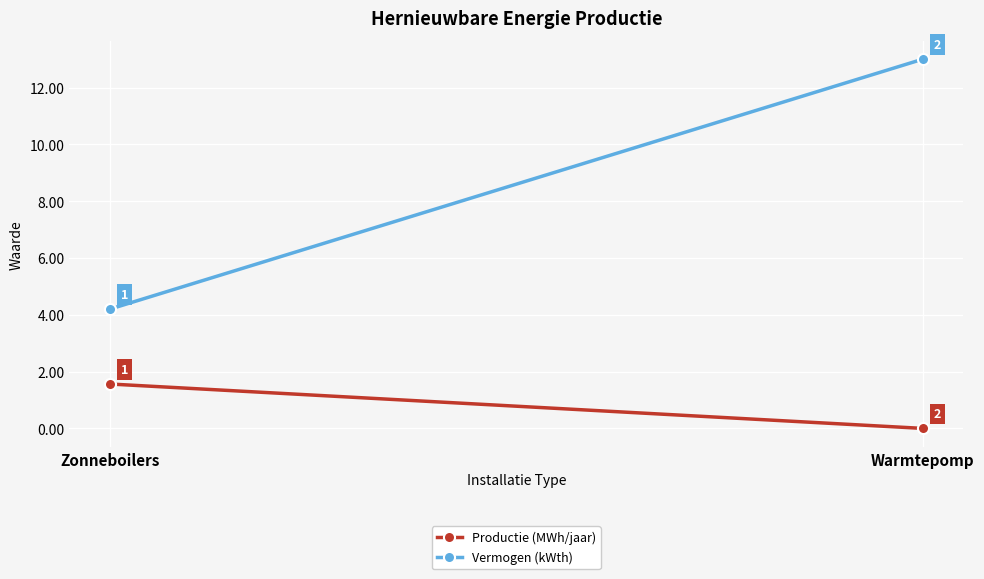

How many positive values does the Productie (MWh/jaar) series have?

1